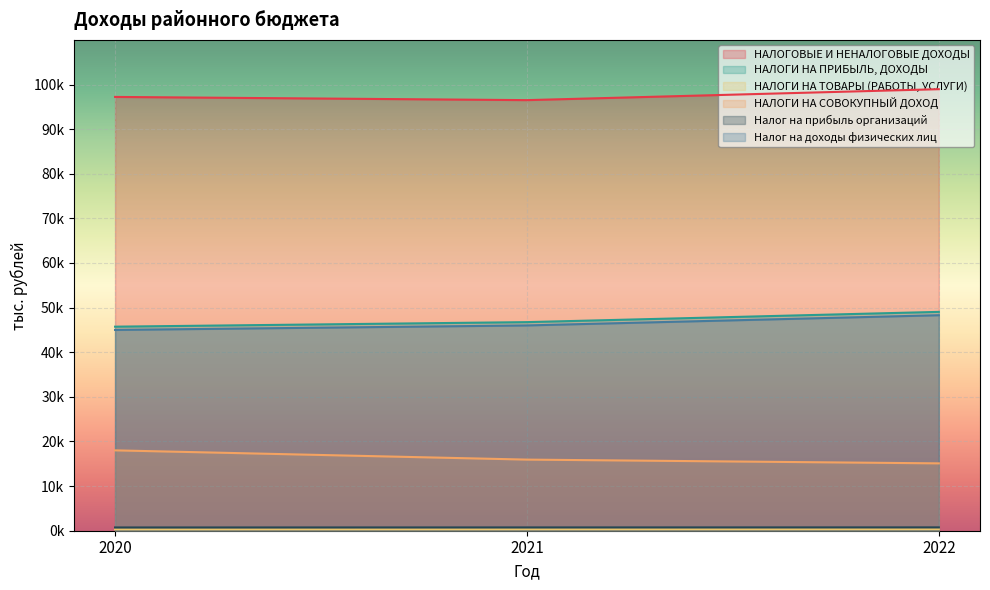

List the series in order of their peak value, highest first.

НАЛОГОВЫЕ И НЕНАЛОГОВЫЕ ДОХОДЫ, НАЛОГИ НА ПРИБЫЛЬ, ДОХОДЫ, Налог на доходы физических лиц, НАЛОГИ НА СОВОКУПНЫЙ ДОХОД, Налог на прибыль организаций, НАЛОГИ НА ТОВАРЫ (РАБОТЫ, УСЛУГИ)